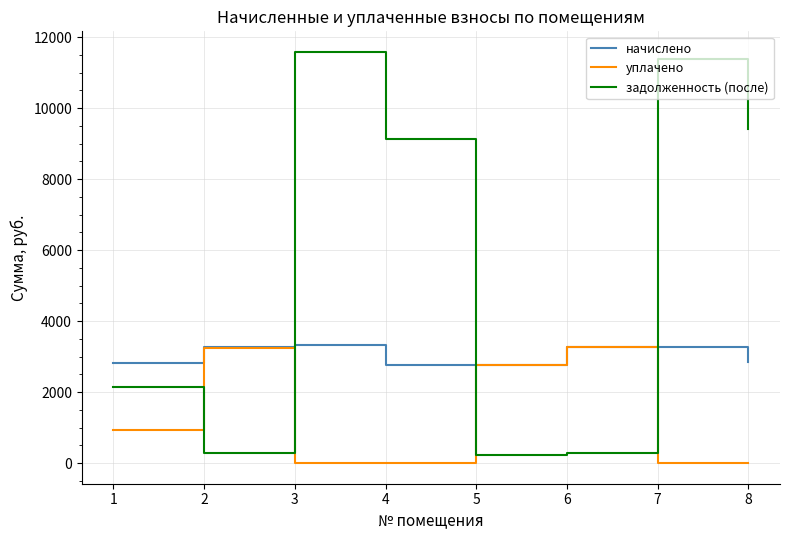

At which label does задолженность (после) reach its peak?

3